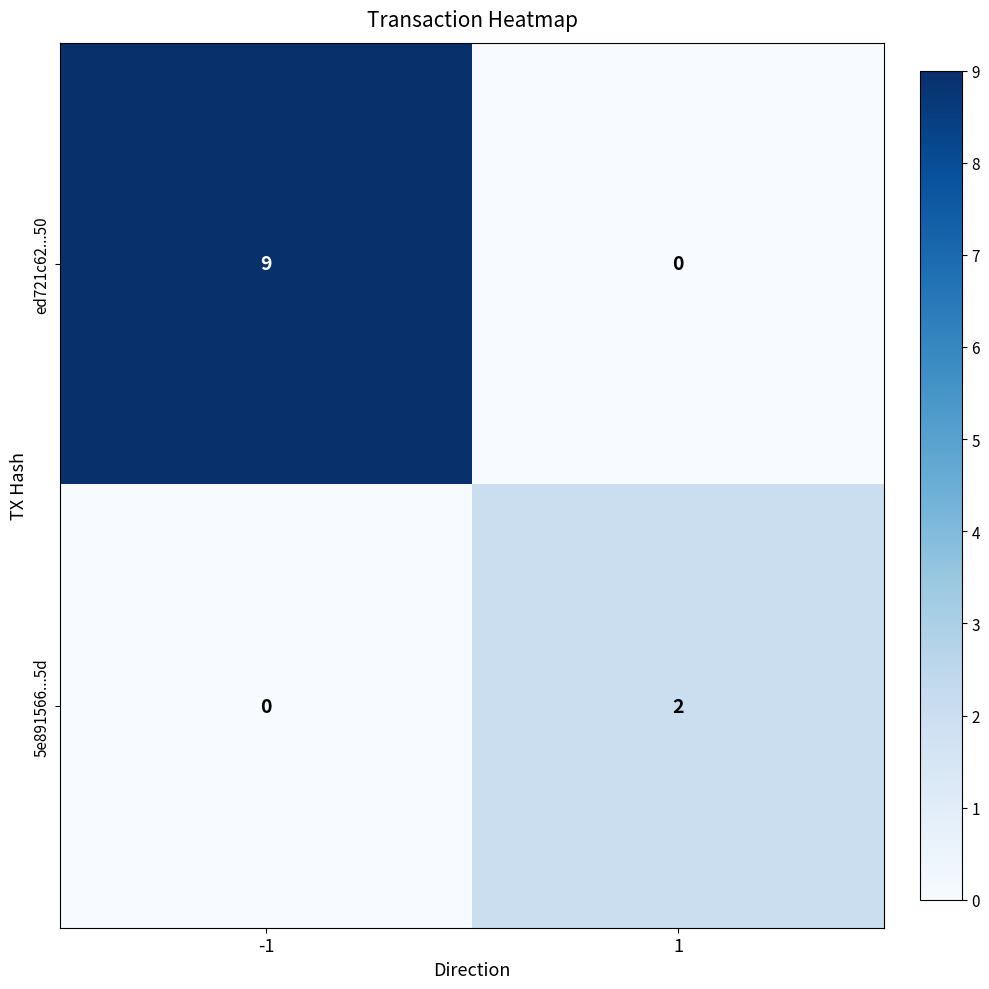

What is the difference between the maximum and minimum values in the ed721c62...50 series?

9